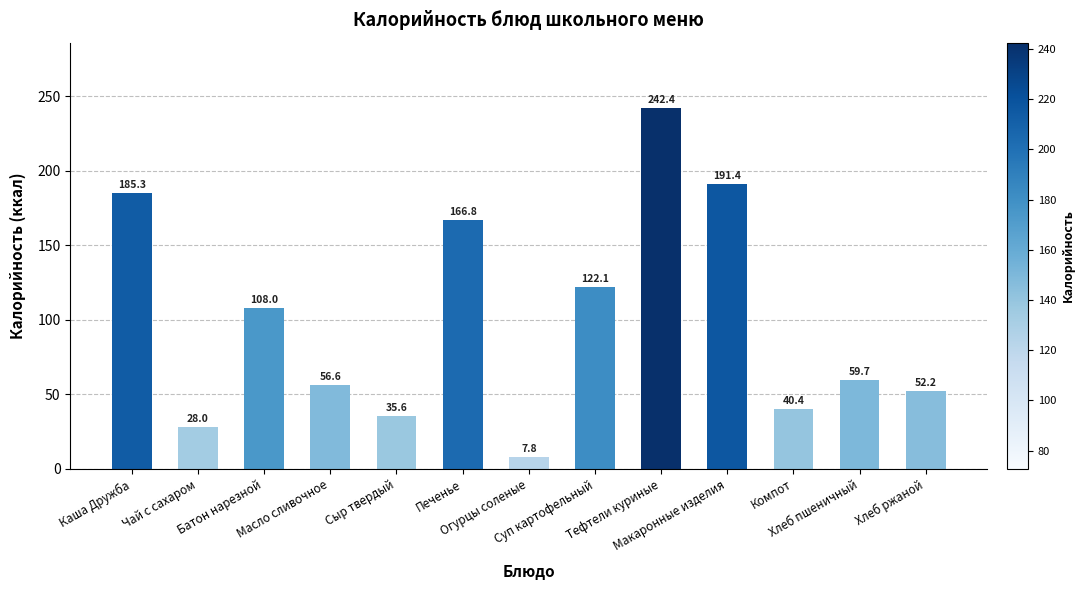

What is the change in value from Макаронные изделия to Хлеб пшеничный?

-131.7